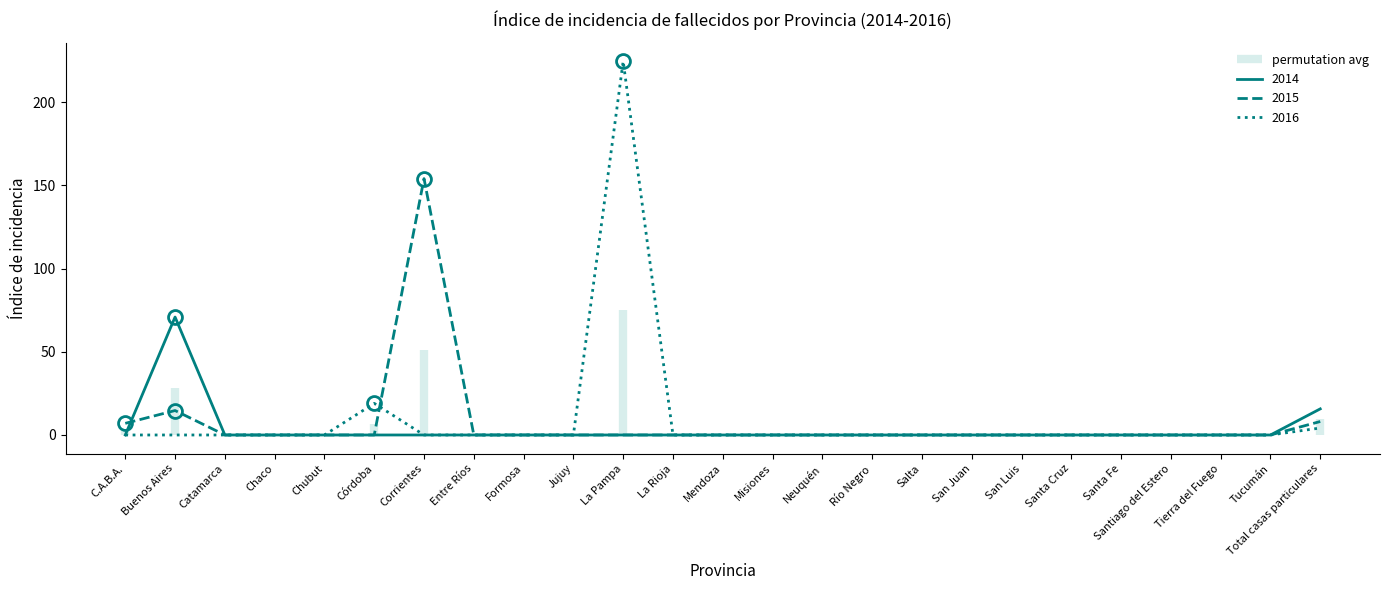

How many lines are shown in the chart?

3